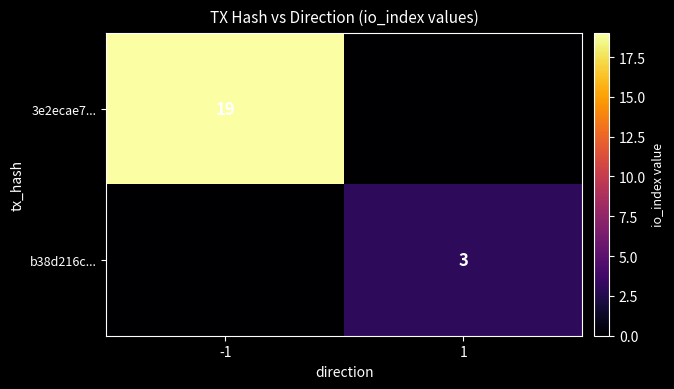

At which category is the sum across all series the highest?

-1